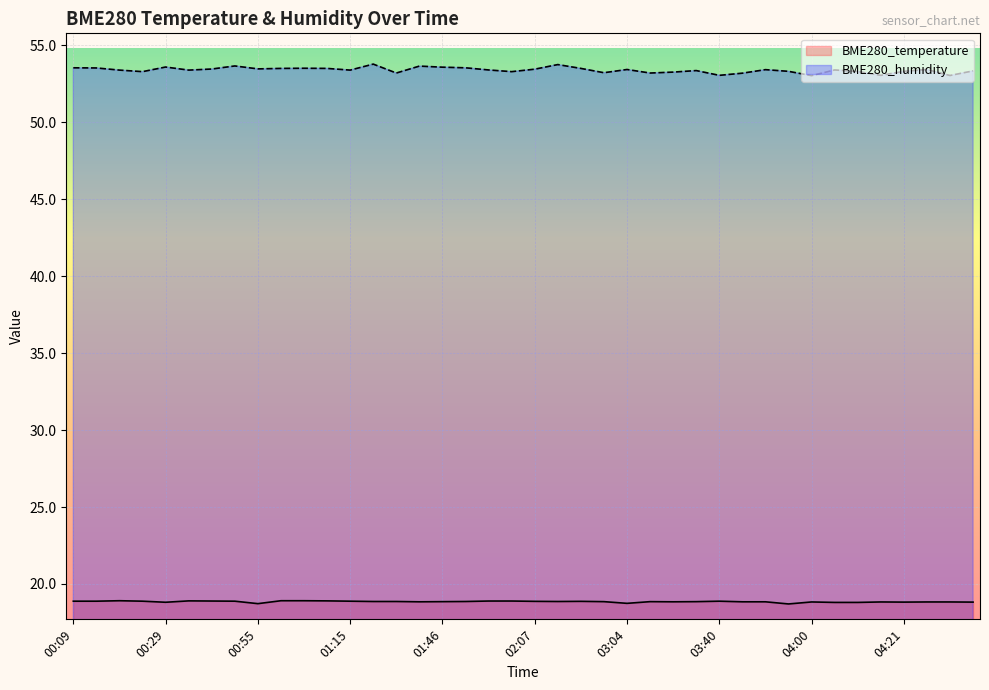

Which label corresponds to the largest value in the chart?

01:21